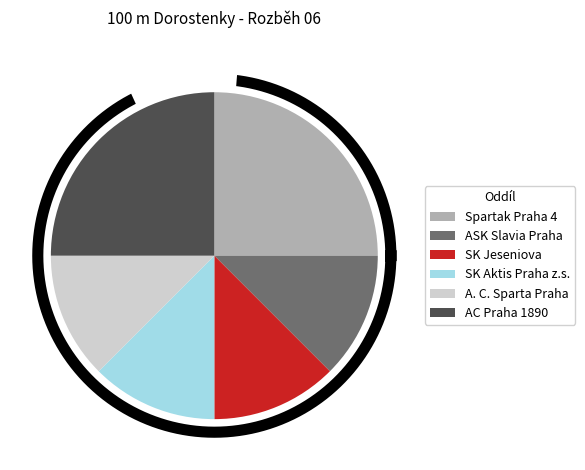

What is the smallest slice in the pie chart?

ASK Slavia Praha